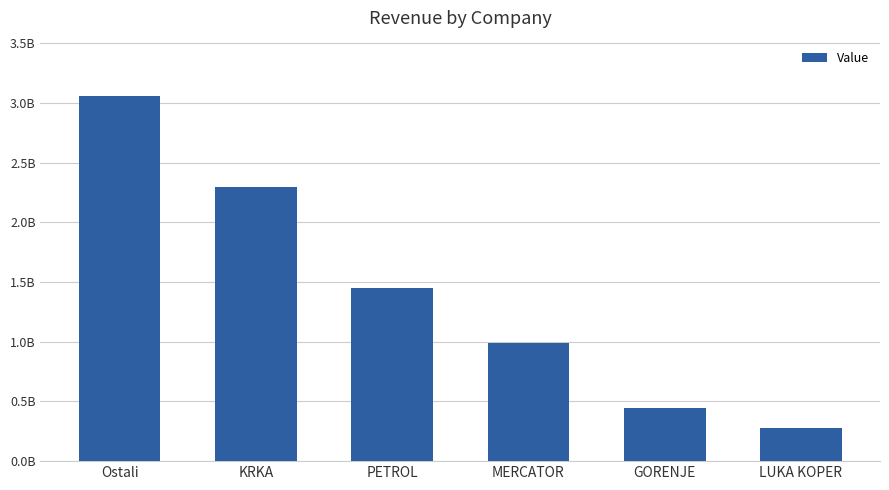

Which category has the lowest value across all series?

LUKA KOPER